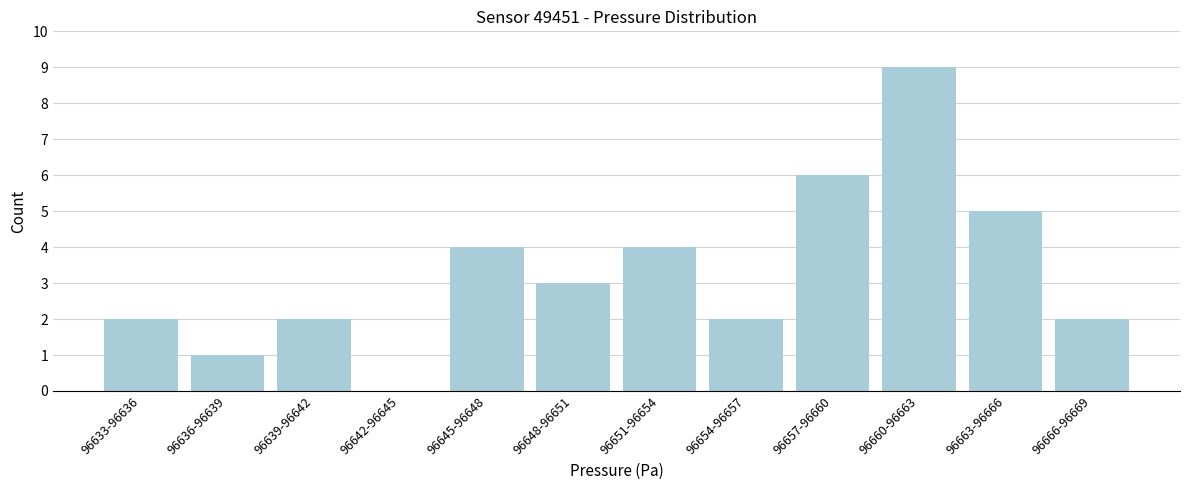

Reading left to right, what are all the values shown in this chart?

96633-96636=2	96636-96639=1	96639-96642=2	96642-96645=0	96645-96648=4	96648-96651=3	96651-96654=4	96654-96657=2	96657-96660=6	96660-96663=9	96663-96666=5	96666-96669=2